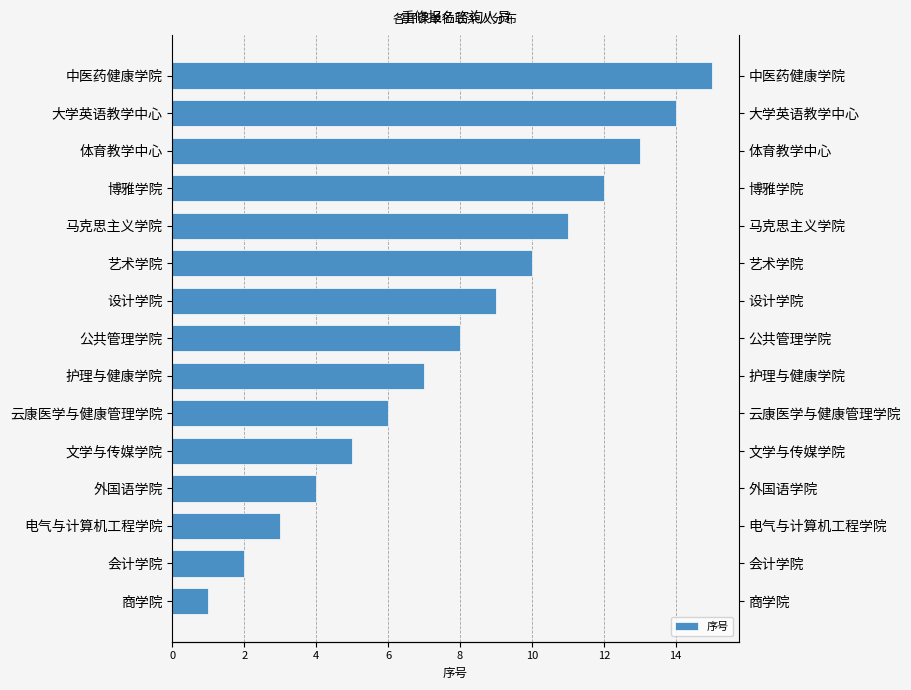

How many bars are there in total?

15